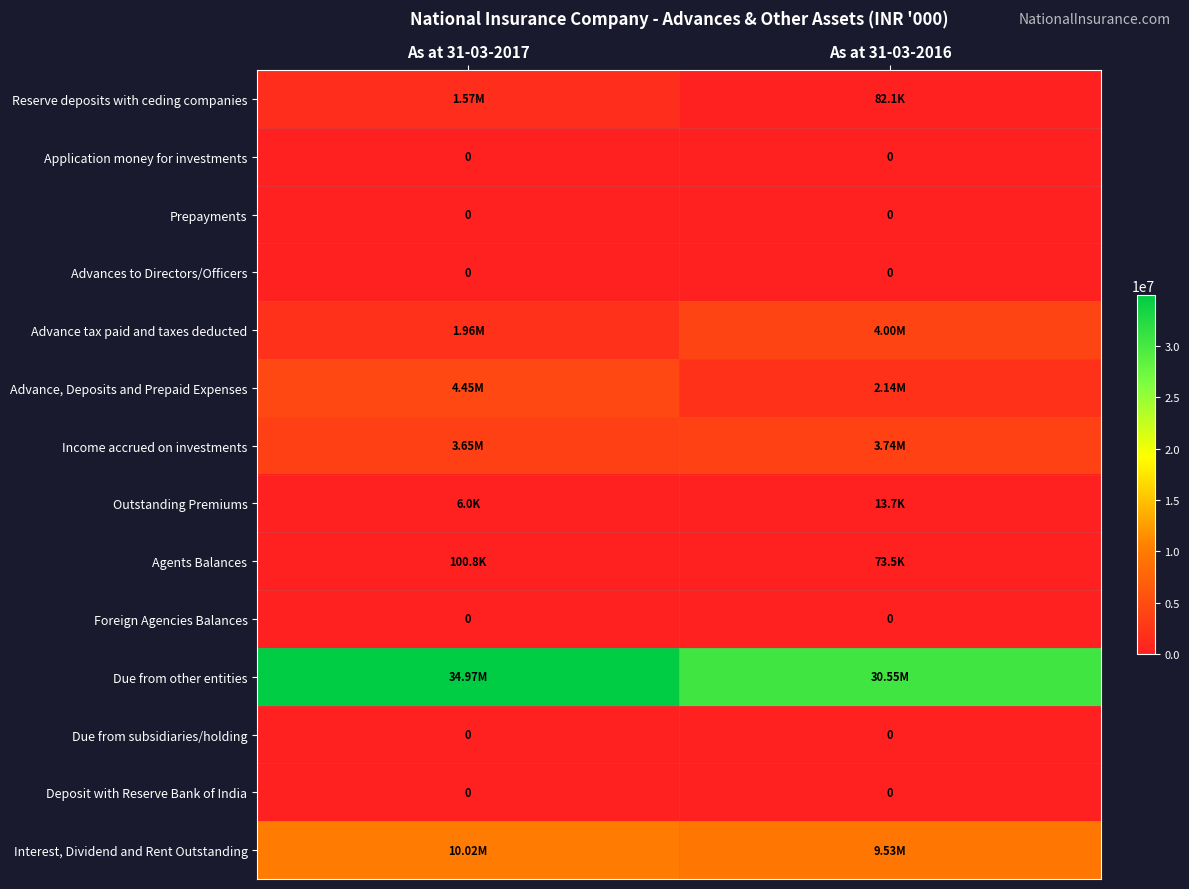

Between As at 31-03-2016 and As at 31-03-2017, which is larger?

As at 31-03-2017